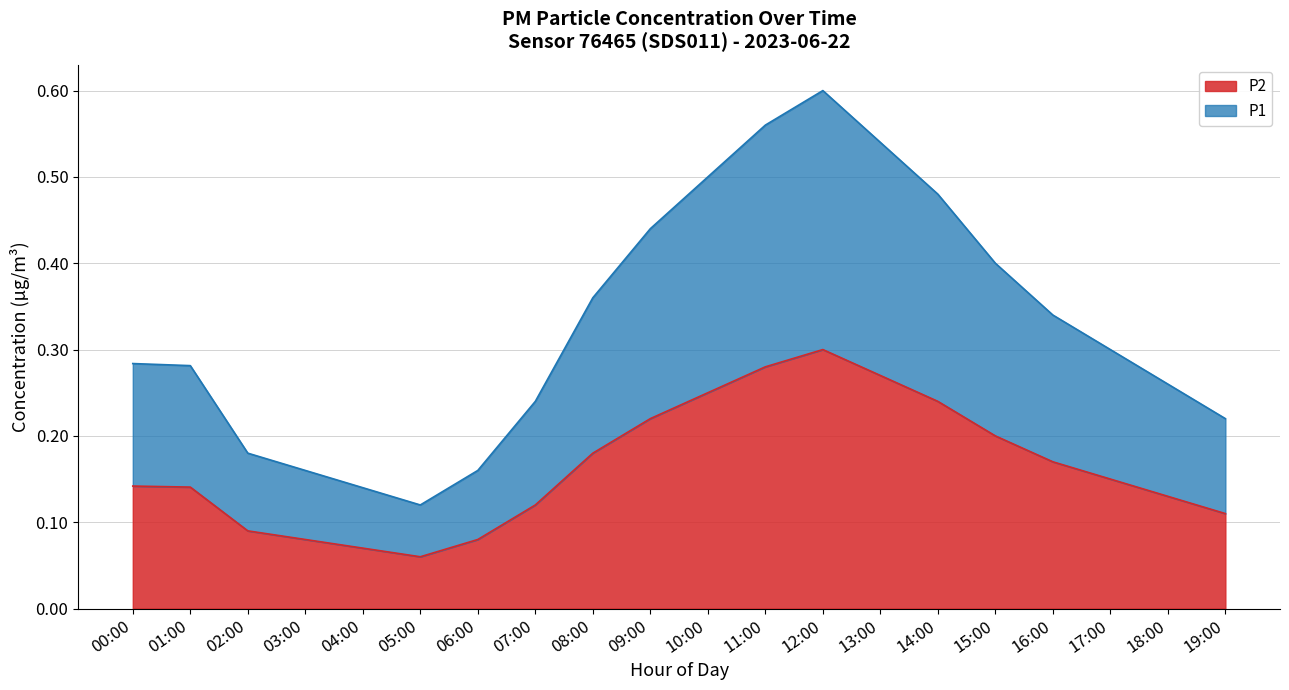

What position from the left is 17:00?

18